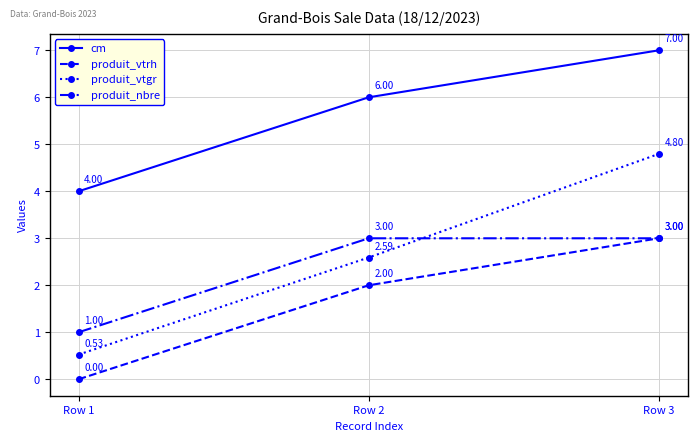

True or false: produit_nbre has a value of 3.0 at Row 2.

True